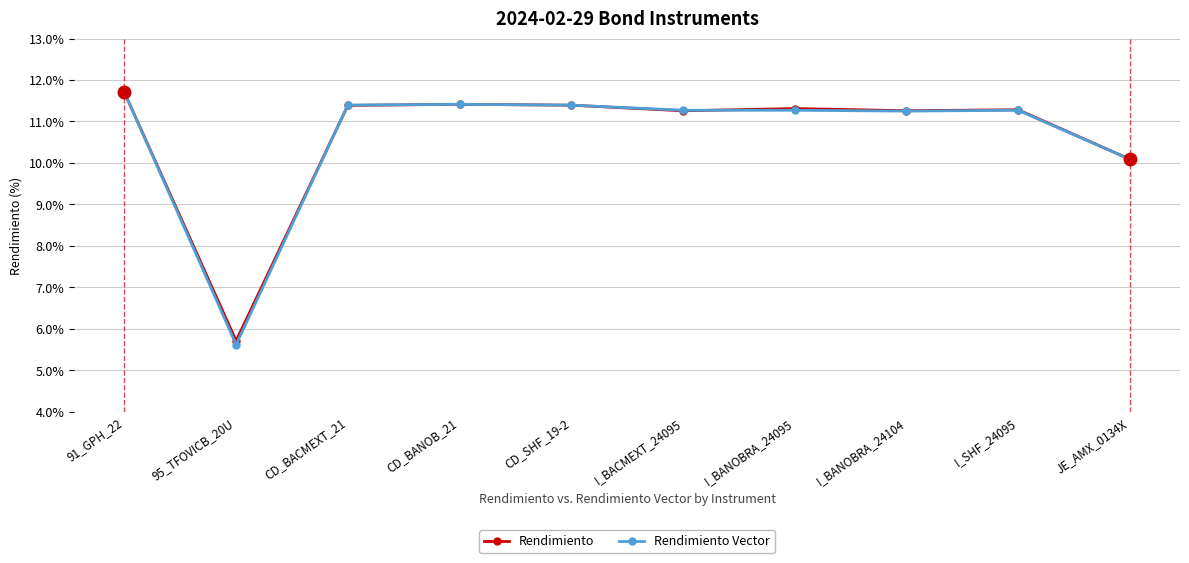

The Rendimiento Vector series shows 11.4 at CD_BANOB_21. True or false?

True